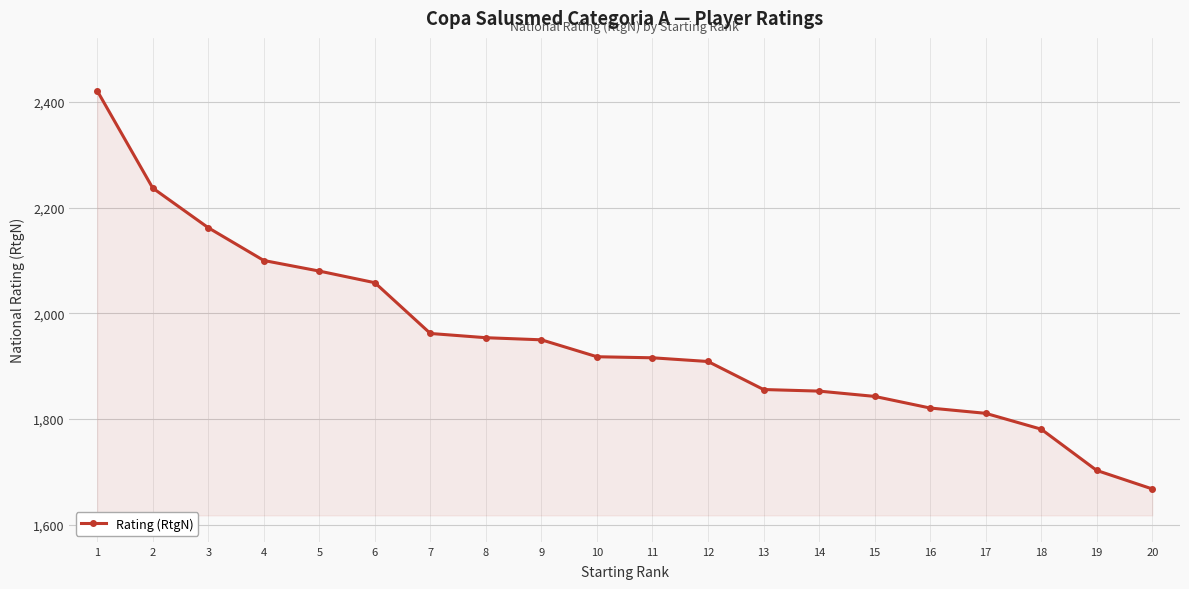

The chart shows a value of 2237 at 2. True or false?

True